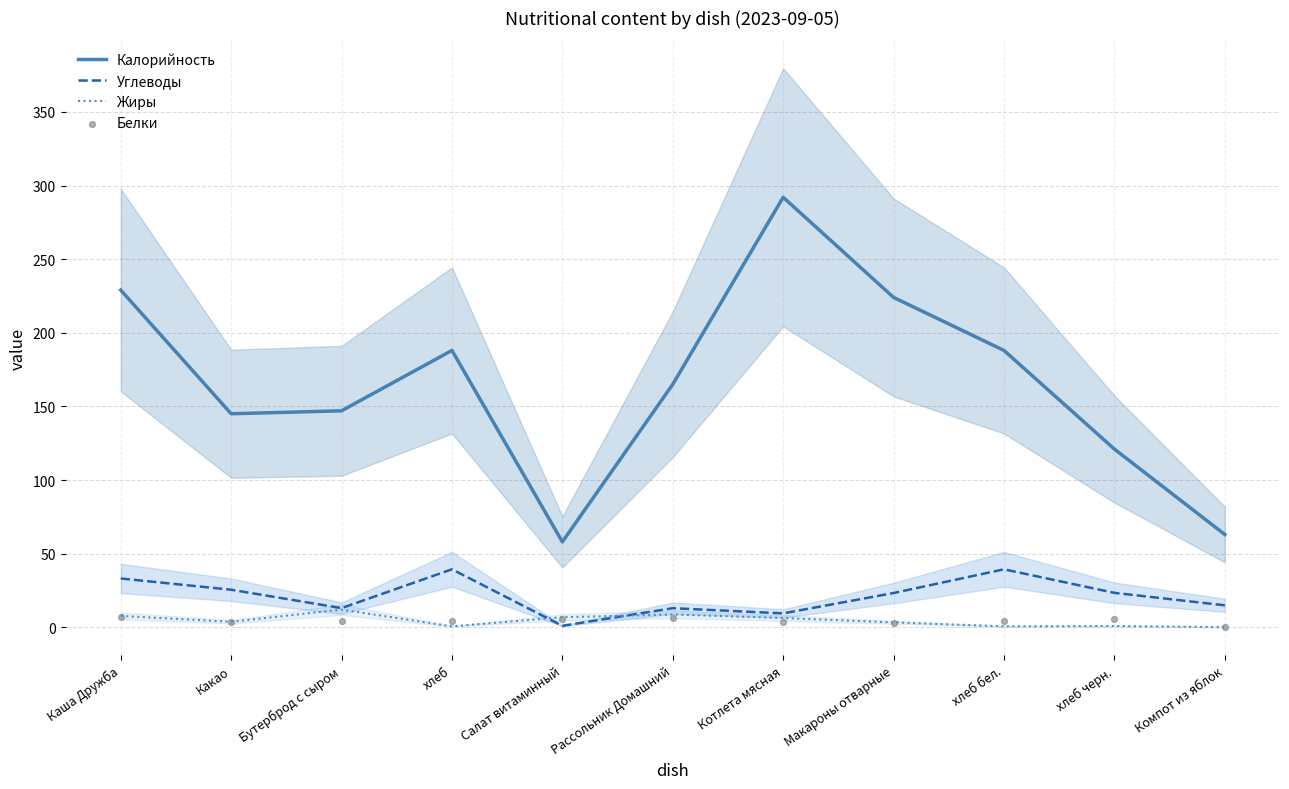

Which series contains the lowest Y value?

Жиры